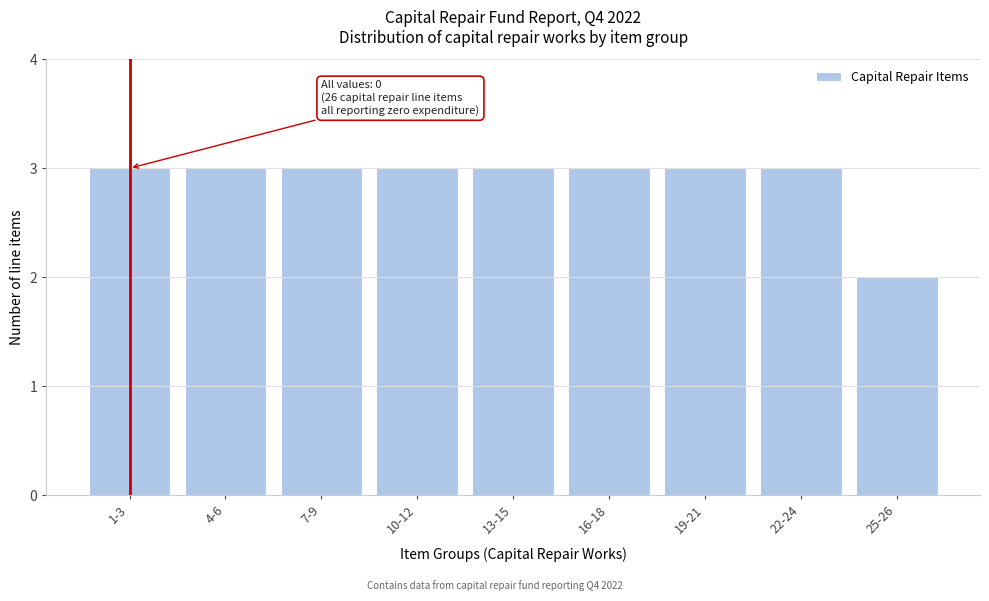

Reading right to left, transcribe all the data shown in this chart.

2	3	3	3	3	3	3	3	3